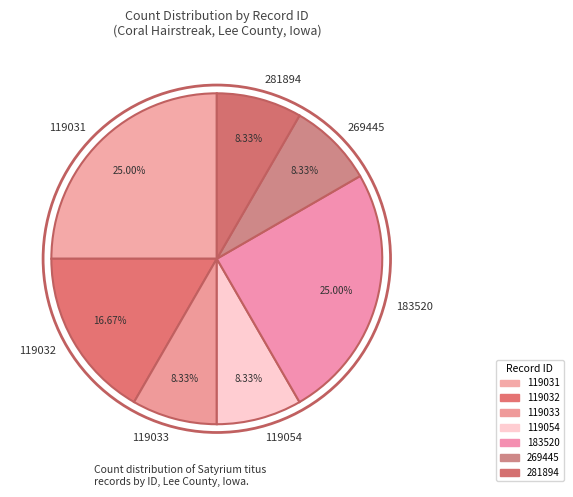

The 119054 slice represents 8% of the pie. True or false?

True